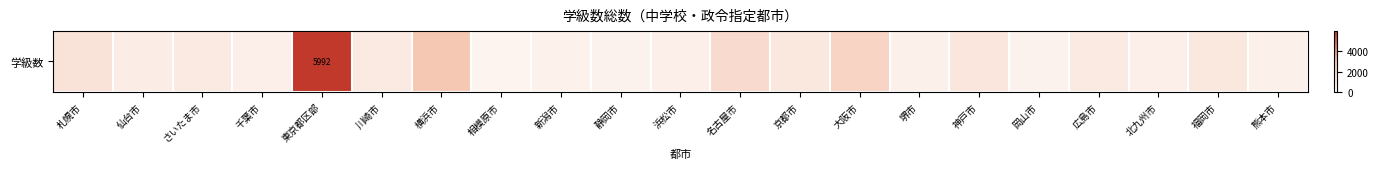

The value at 静岡市 is 1115. True or false?

False